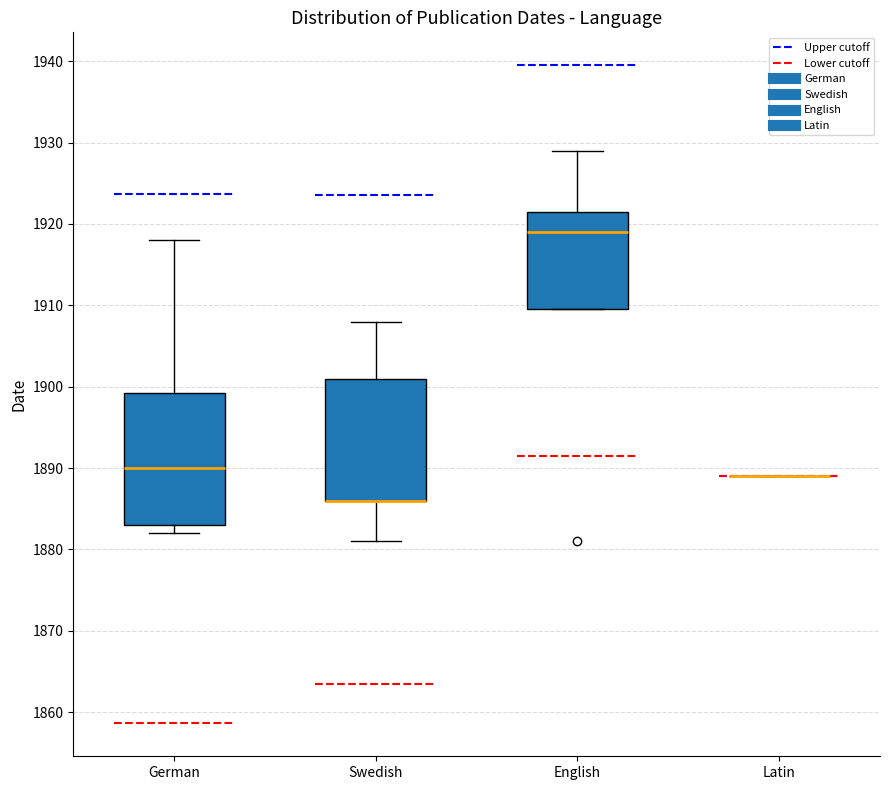

Reading left to right, transcribe this box plot: for each box, give where its median line is, the range the box spans, and where its two whiskers end, as read against the y-axis. The values are not printed on the chart, so give them approximately, as read against the axis.

German: median 1890, box 1883 to 1899, whiskers 1882 to 1918
Swedish: median 1886 (drawn on the box's lower edge), box 1886 to 1901, whiskers 1881 to 1908
English: median 1919, box 1910 to 1922, whiskers 1910 to 1929
Latin: box collapsed to a line at 1889, whiskers 1889 to 1889